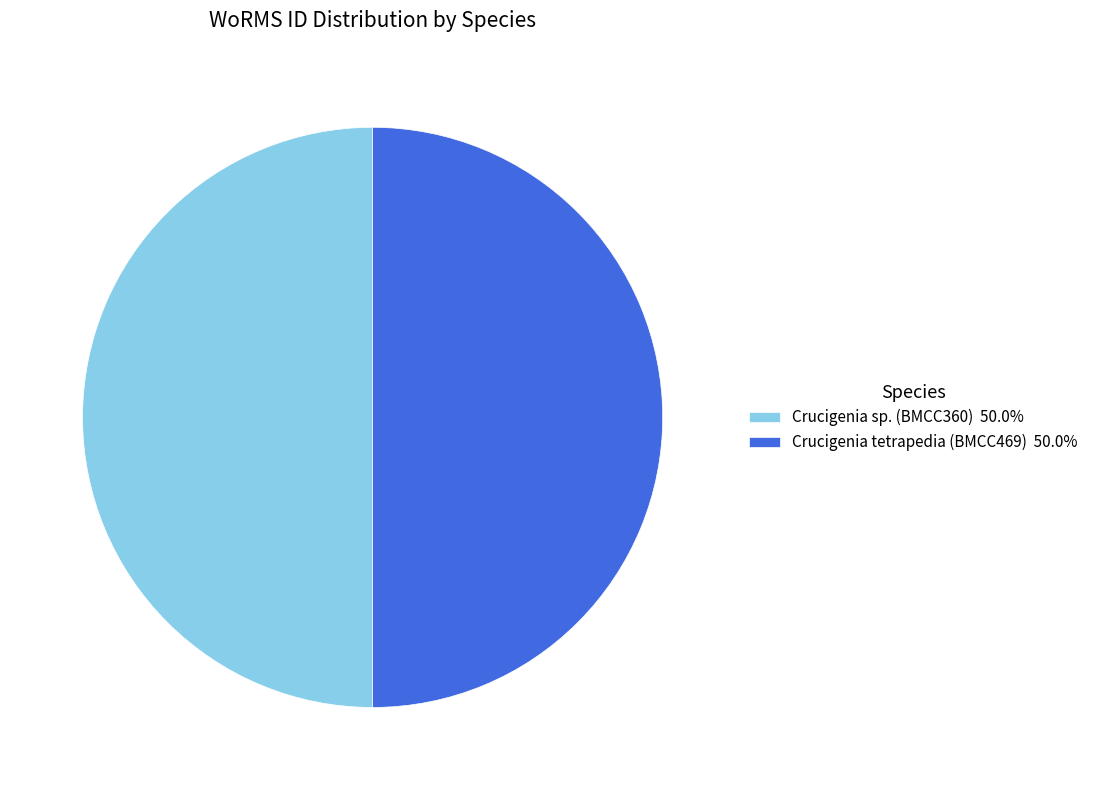

Approximately how many times larger is the value at Crucigenia sp. (BMCC360) 50.0% compared to Crucigenia tetrapedia (BMCC469) 50.0%?

1.0